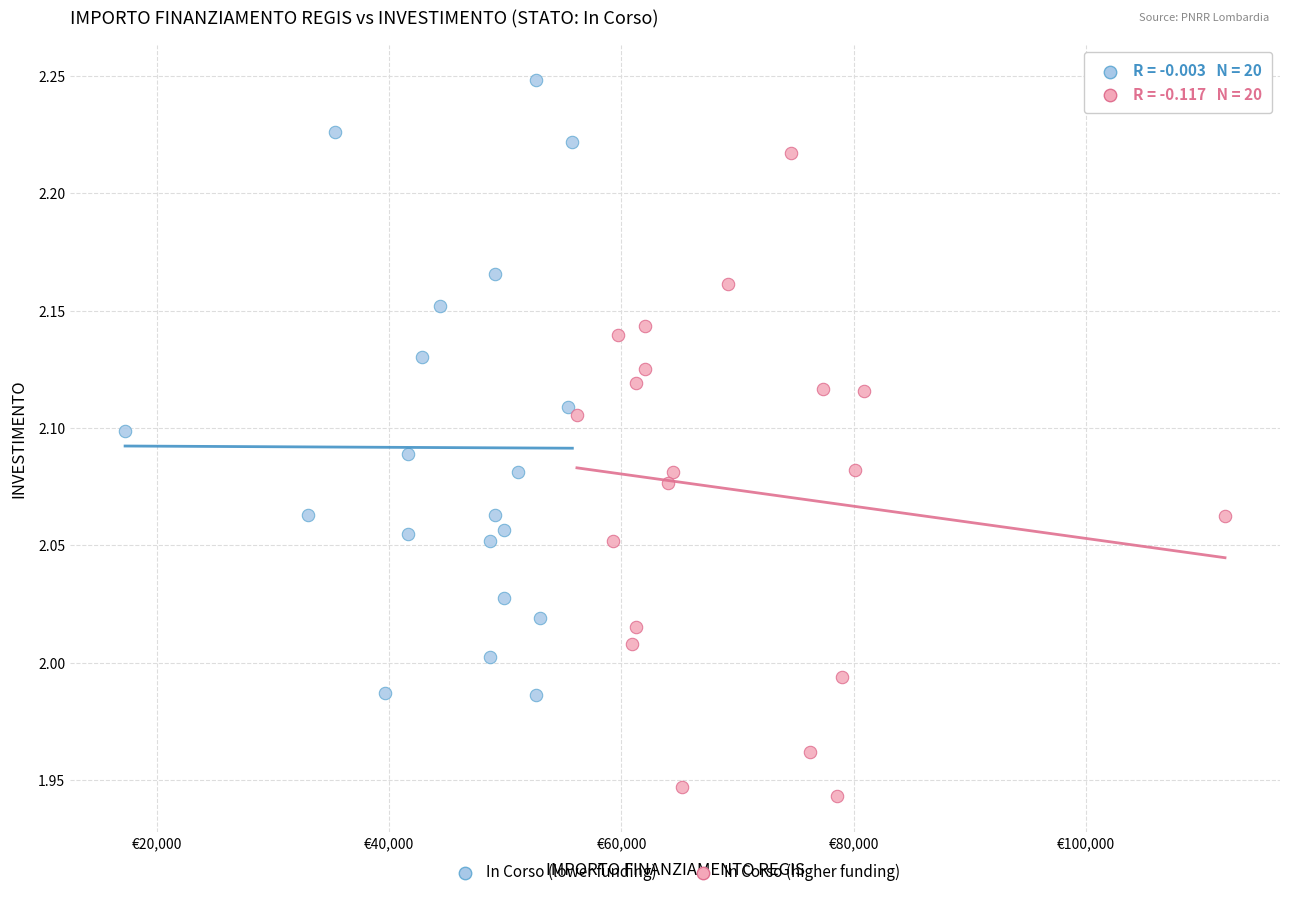

Which series has the widest spread of Y values?

In Corso (higher funding)